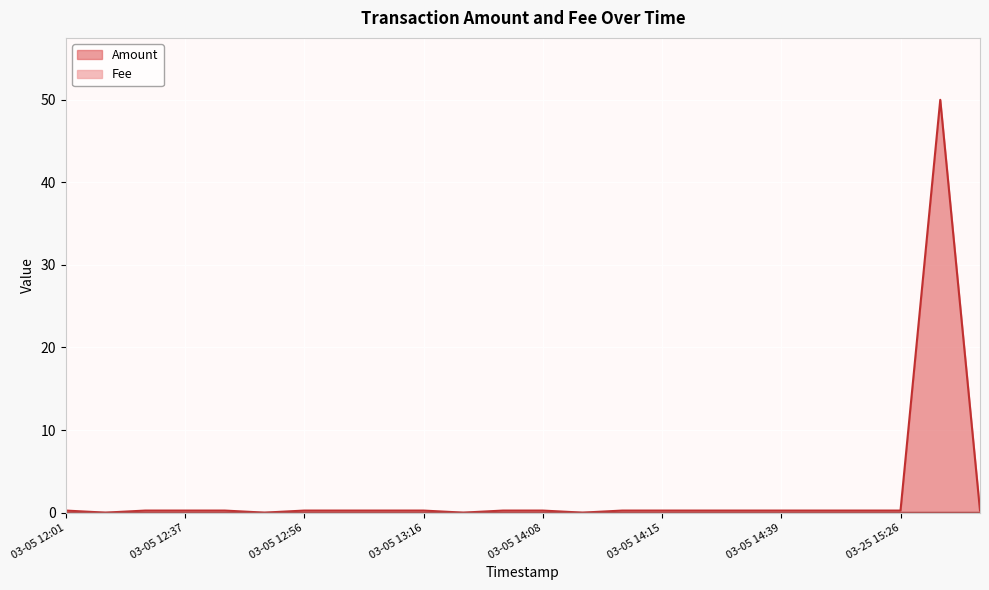

Reading left to right, extract all data points from this chart.

Amount: 0.2	0.0	0.2	0.2	0.2	0.0	0.2	0.2	0.2	0.2	0.0	0.2	0.2	0.0	0.2	0.2	0.2	0.2	0.2	0.2	0.2	0.2	50.0	0.2
Fee: 0.0	0.0	0.0	0.0	0.0	0.0	0.0	0.0	0.0	0.0	0.0	0.0	0.0	0.0	0.0	0.0	0.0	0.0	0.0	0.0	0.0	0.0	0.0	0.0